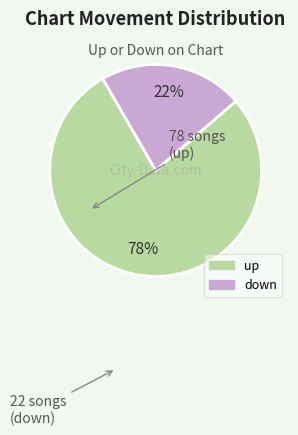

Rank the categories by value from highest to lowest.

up, down